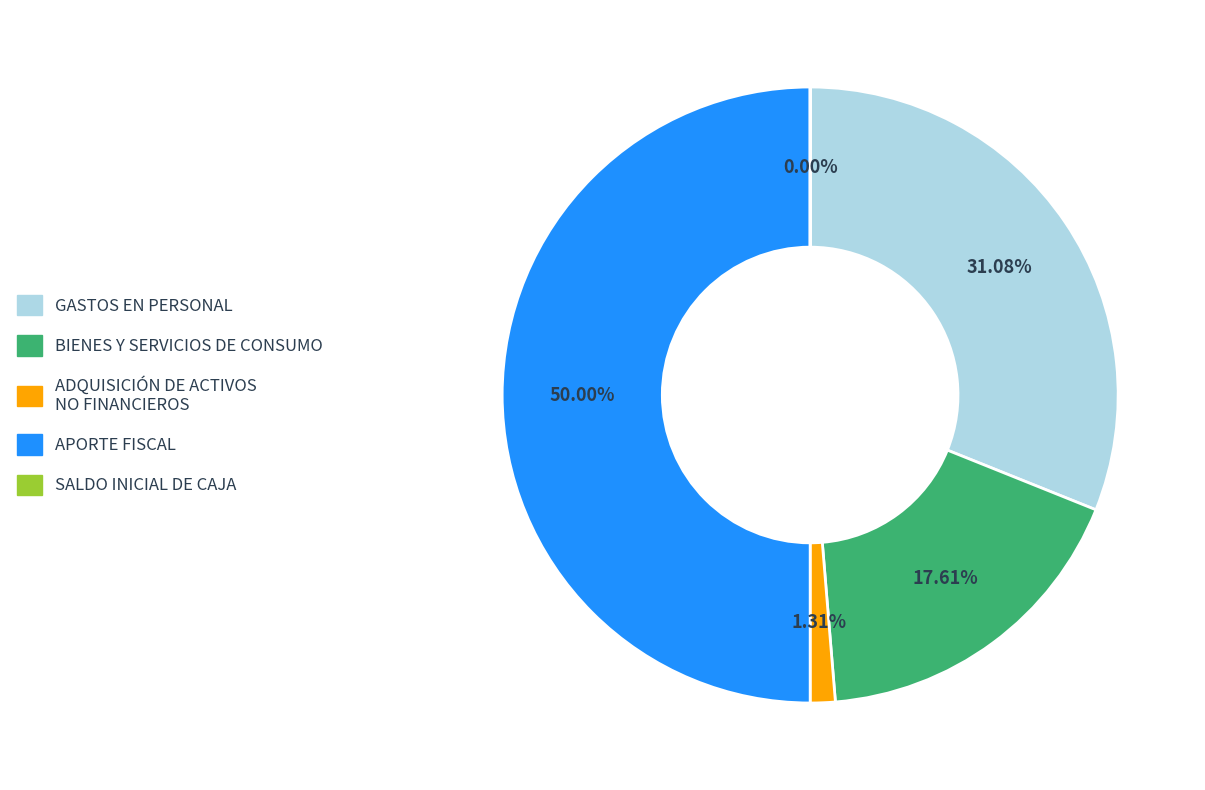

True or false: GASTOS EN PERSONAL accounts for 31% of the total.

True